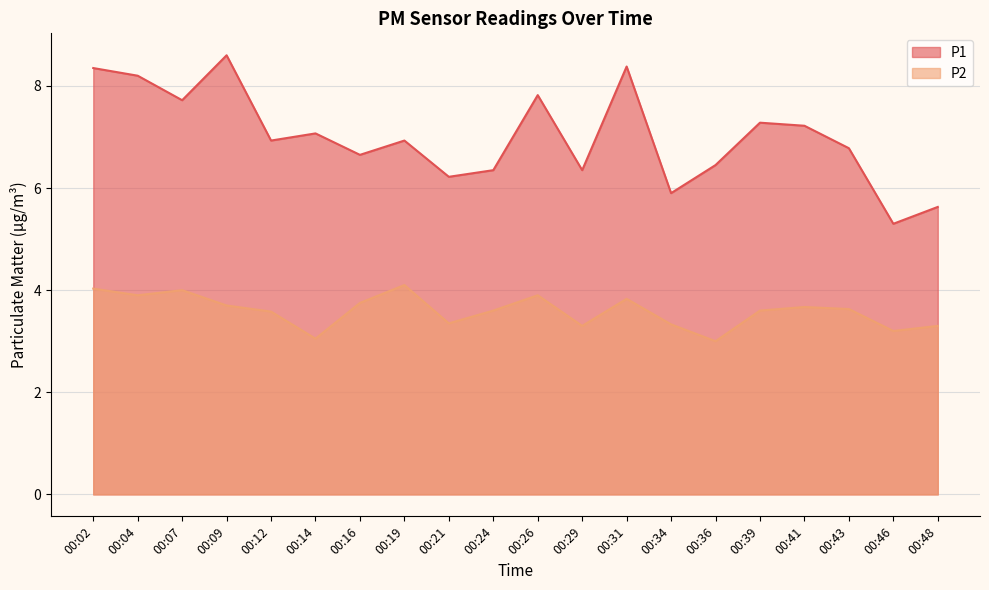

What is the total value across all series at 00:48?

8.9